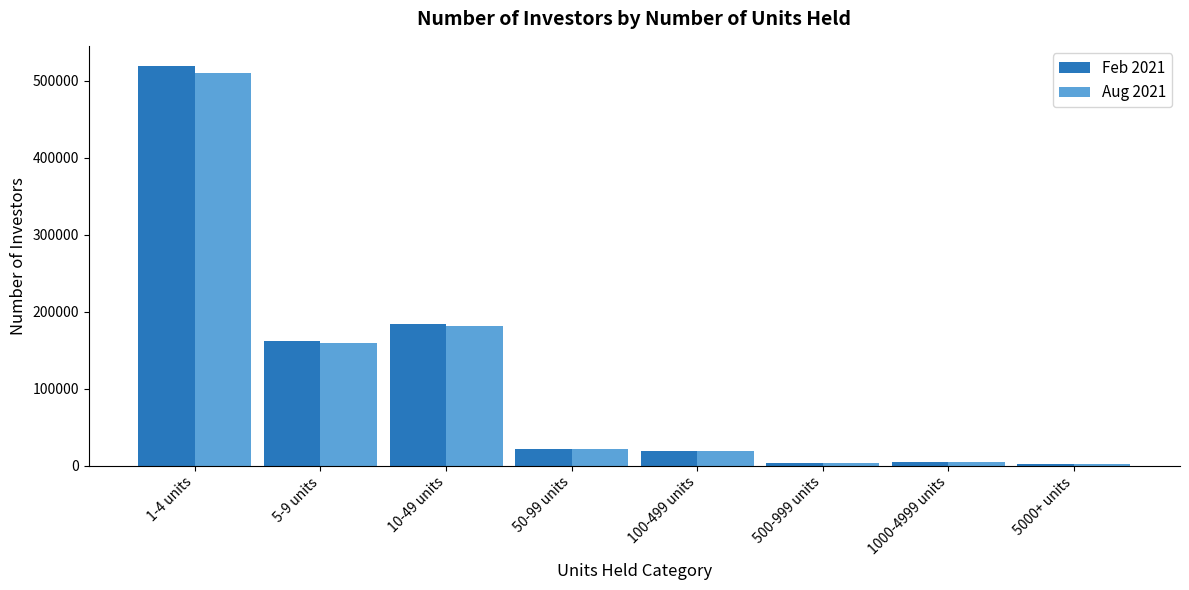

Which series has the widest spread of values?

Feb 2021